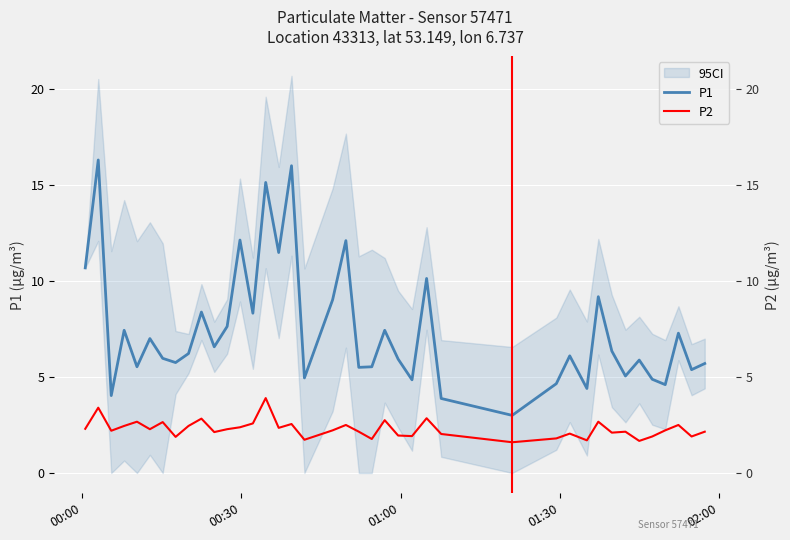

What is the sum of all P1 values?

296.3